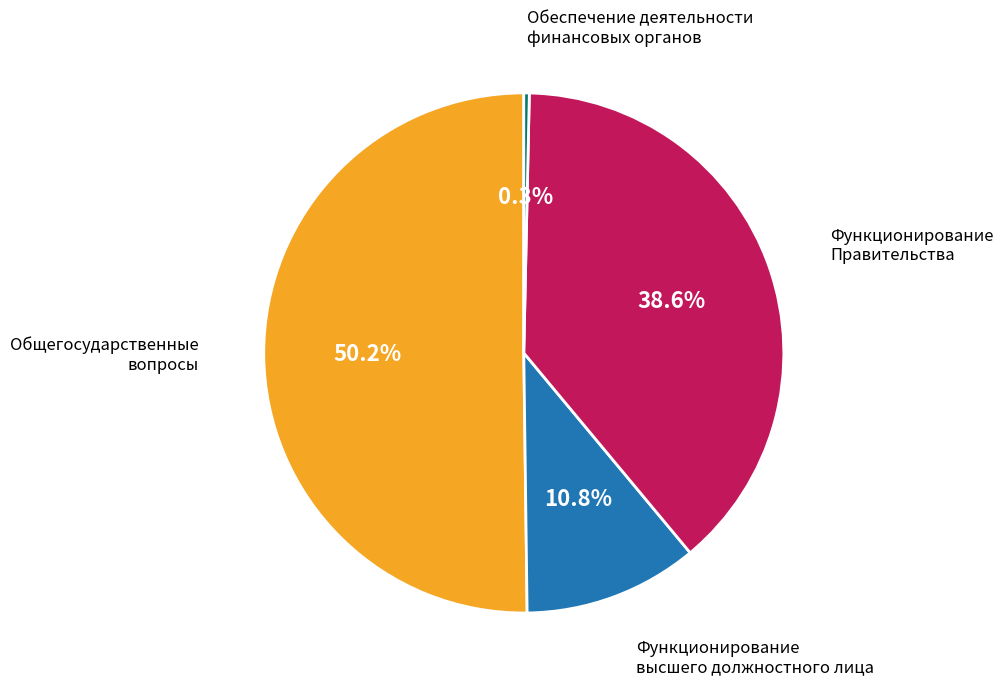

To the nearest percent, what is the average slice percentage?

25%